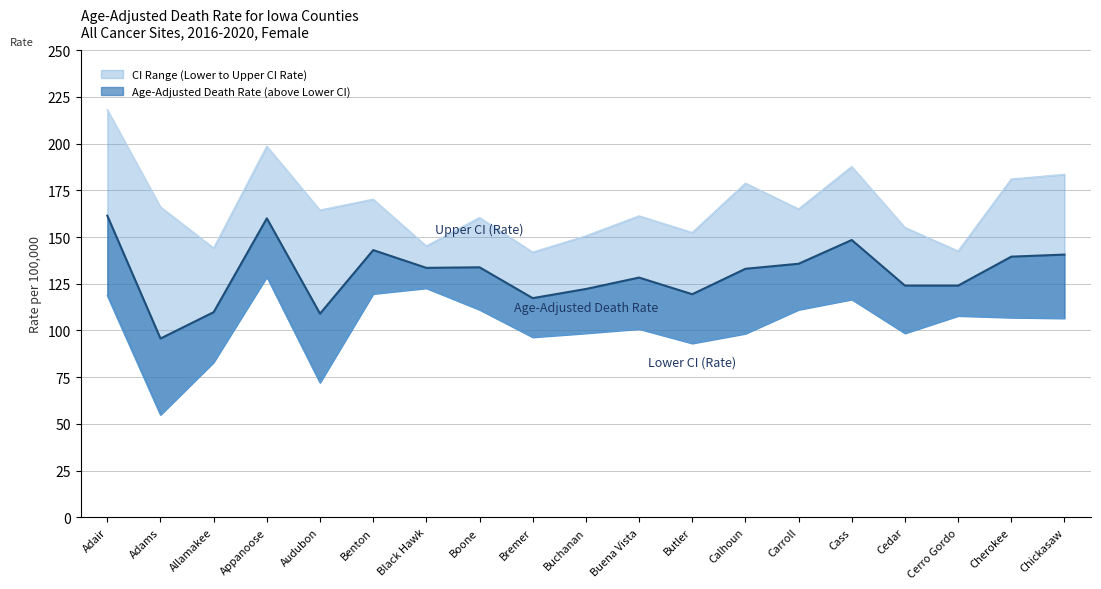

What is the value of the Upper CI (Rate) point at the 10th from the left?

150.6